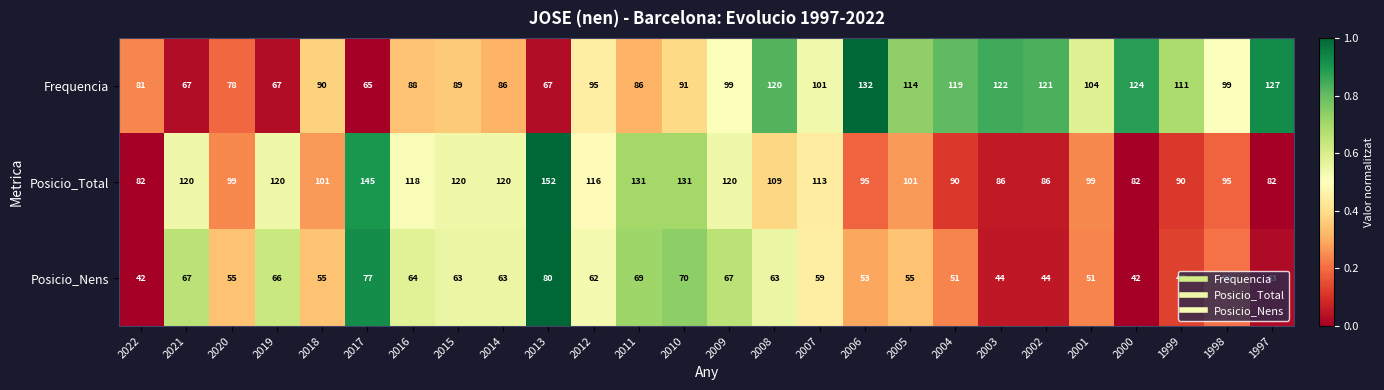

Count the number of categories in the chart.

26